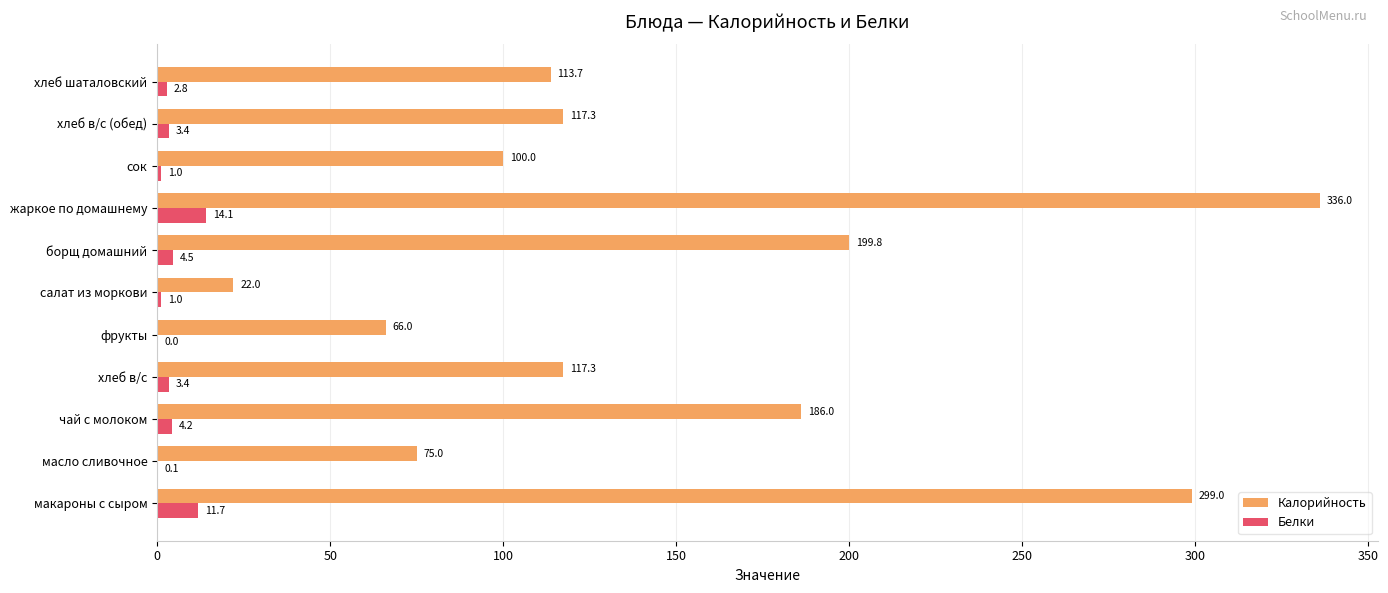

Between макароны с сыром and хлеб в/с, which series saw the biggest shift?

Калорийность